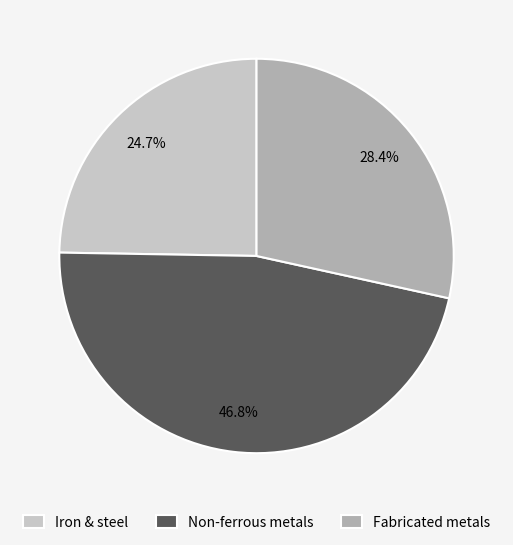

Does any single category account for the majority?

No